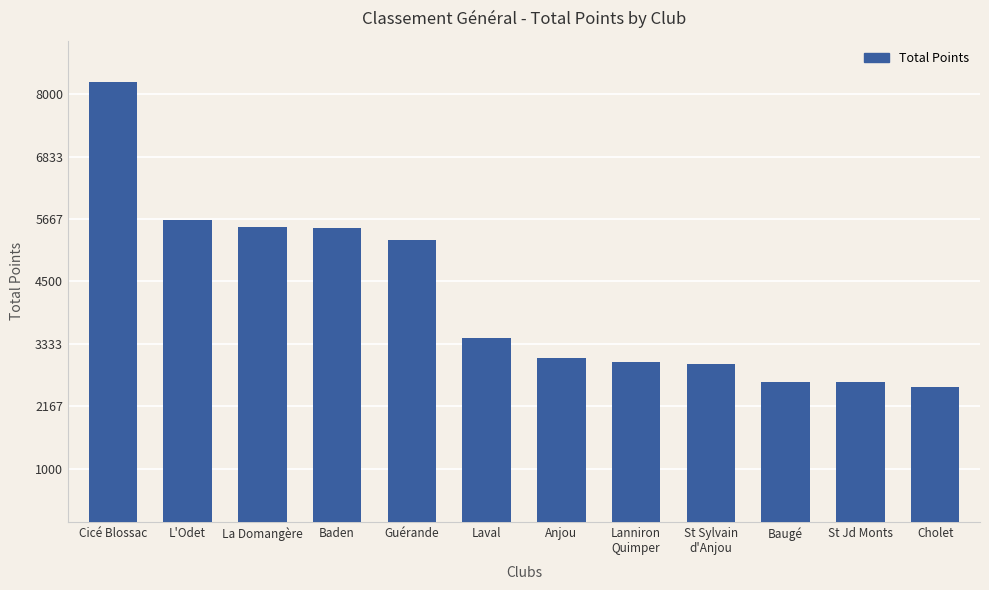

The value at Baugé is 3544.7. True or false?

False